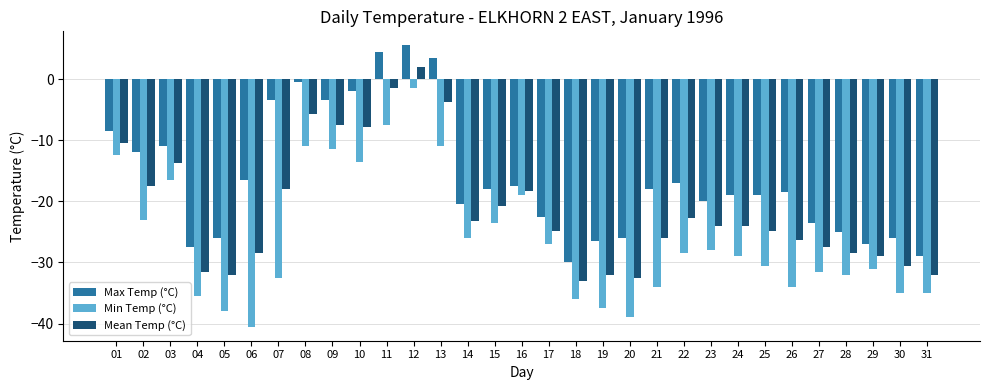

What is the minimum value for Min Temp (°C)?

-40.5